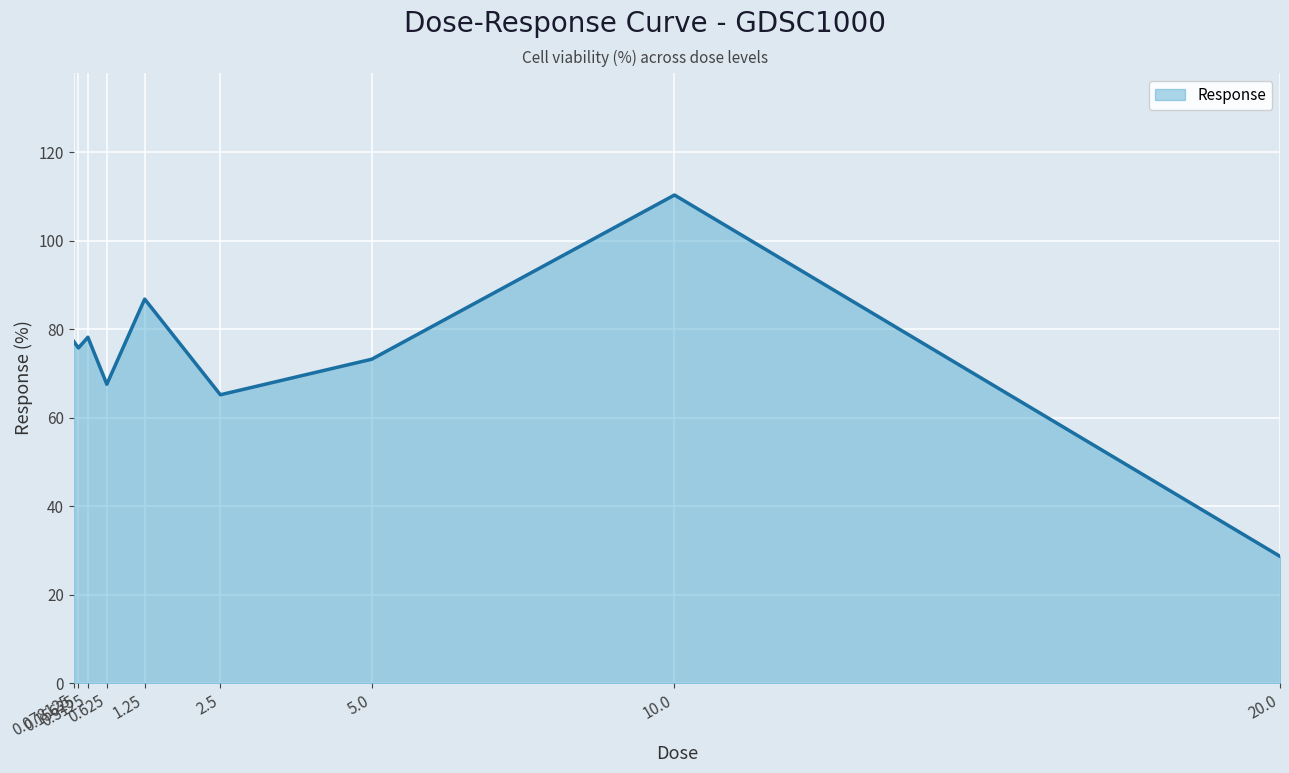

Reading left to right, extract all data points from this chart.

77.2	75.7	78.2	67.5	86.8	65.2	73.2	110.3	28.6